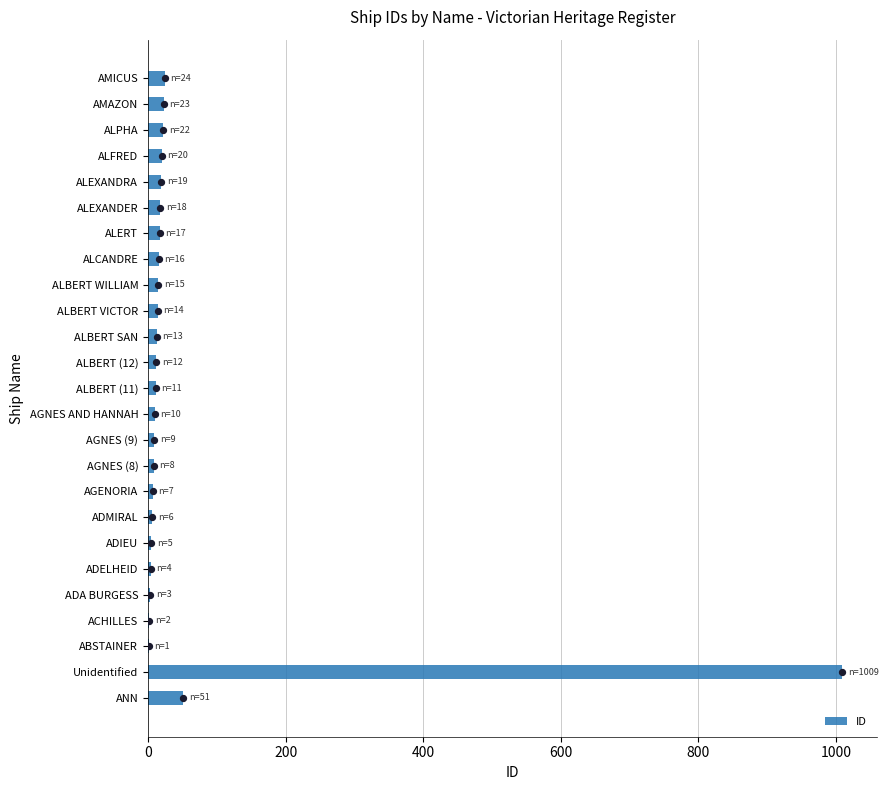

Where is ID nearest to the value 505?

ANN